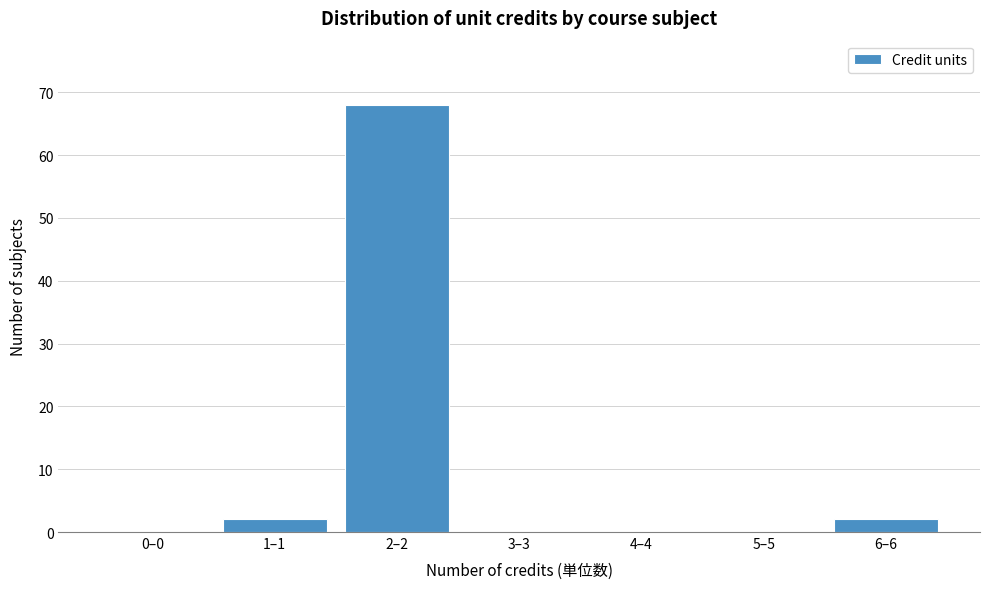

Reading left to right, what are all the values shown in this chart?

0–0=0	1–1=2	2–2=68	3–3=0	4–4=0	5–5=0	6–6=2